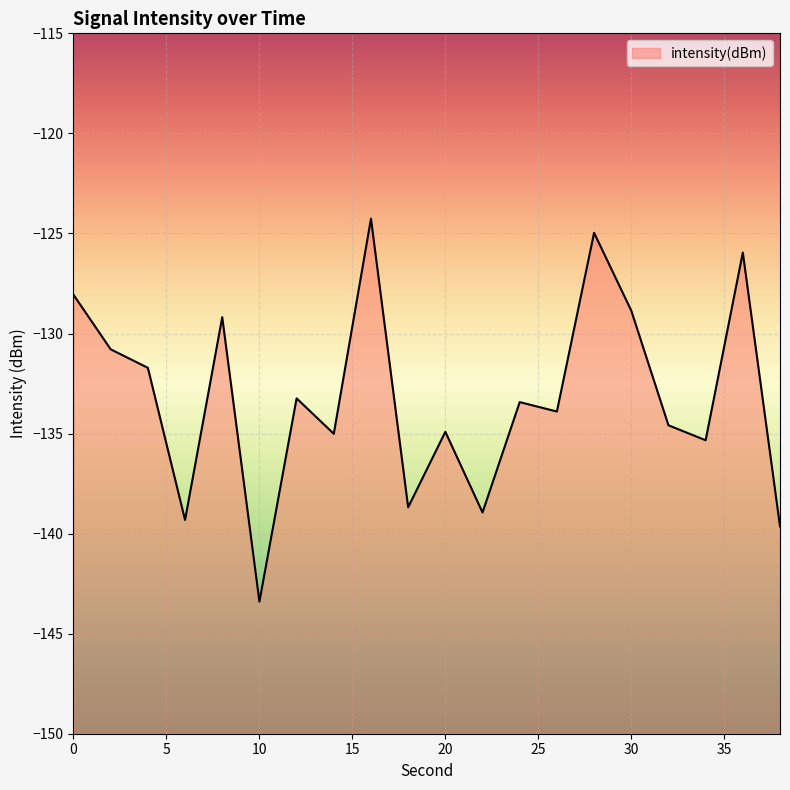

List the labels in order of value, smallest first.

10, 38, 6, 22, 18, 34, 14, 20, 32, 26, 24, 12, 4, 2, 8, 30, 0, 36, 28, 16